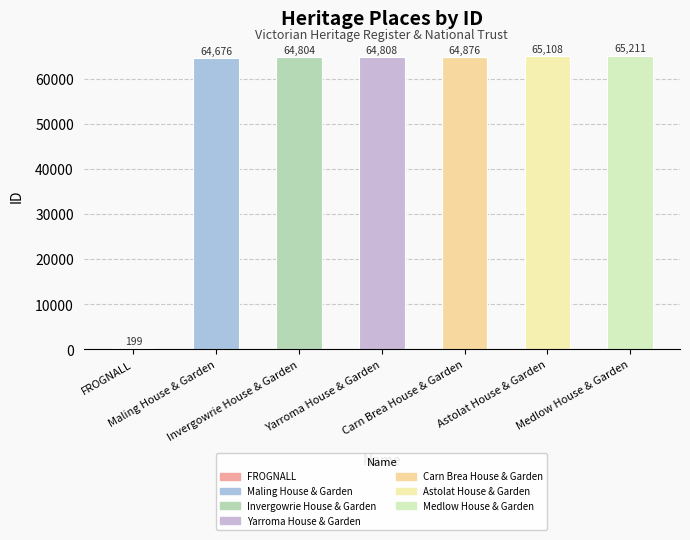

How many series are shown in this chart?

1